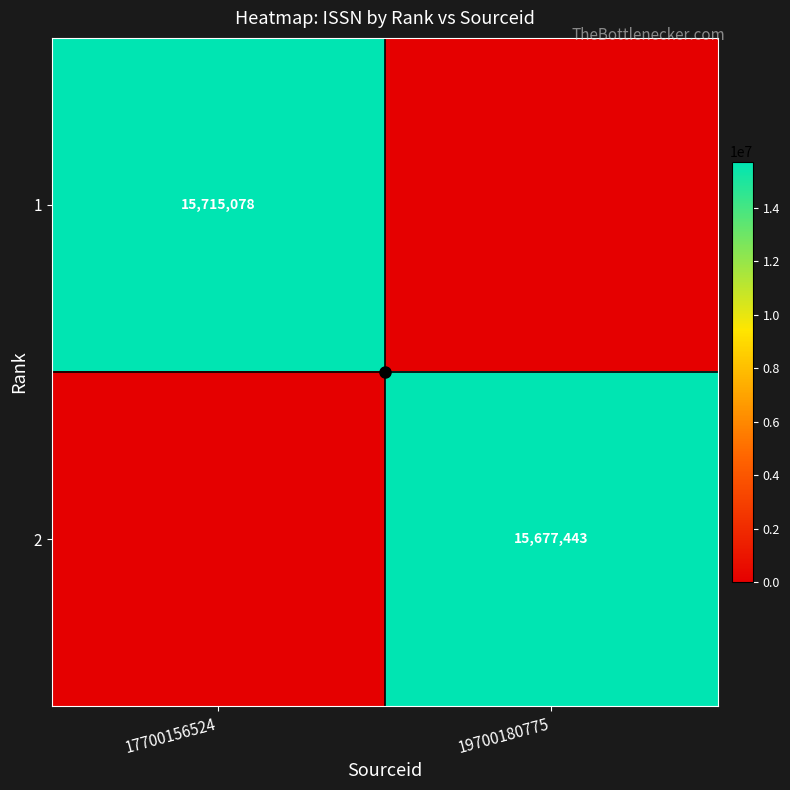

Which series has the largest total across all categories?

1